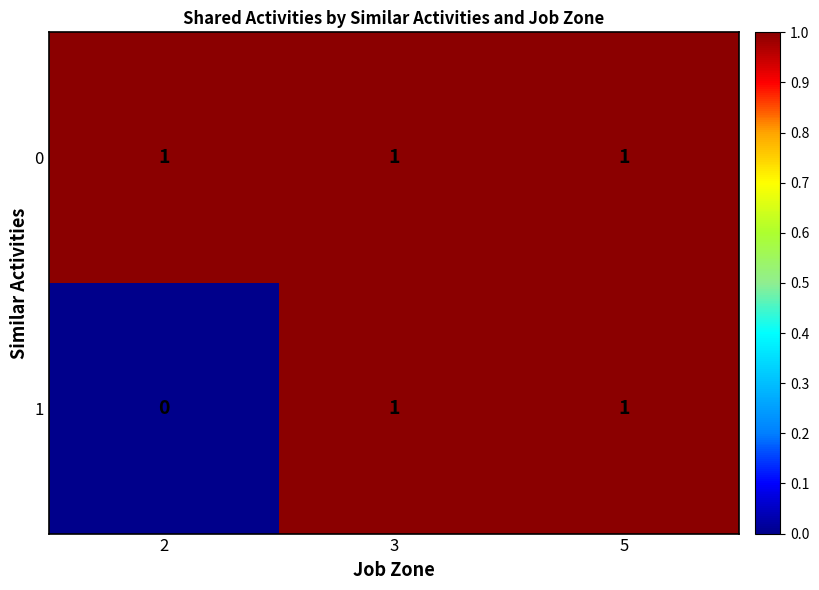

Reading left to right, transcribe all the data shown in this chart.

0: 1	1	1
1: 0	1	1